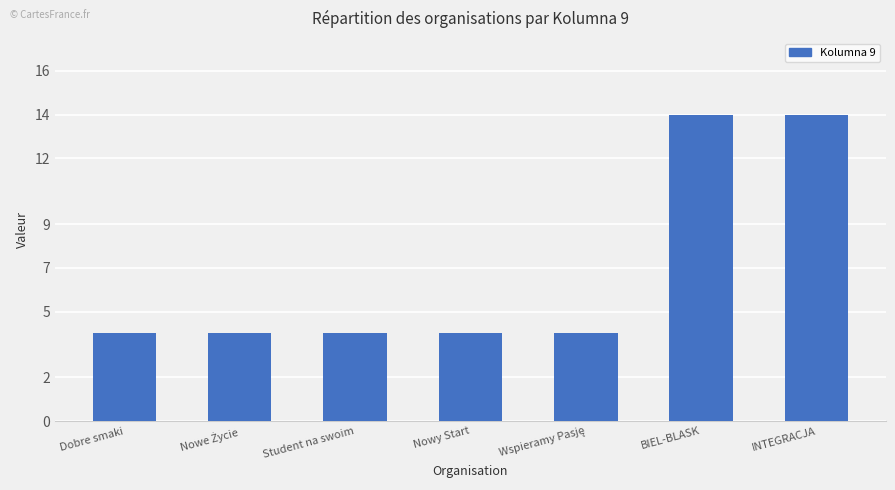

How many distinct data groups are displayed?

1